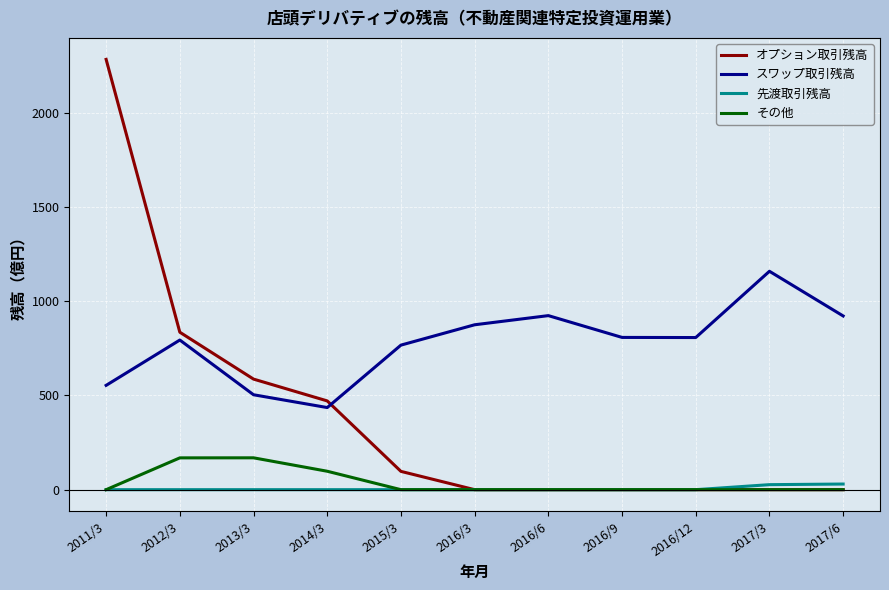

Where does the スワップ取引残高 series first go above 807?

2016/3